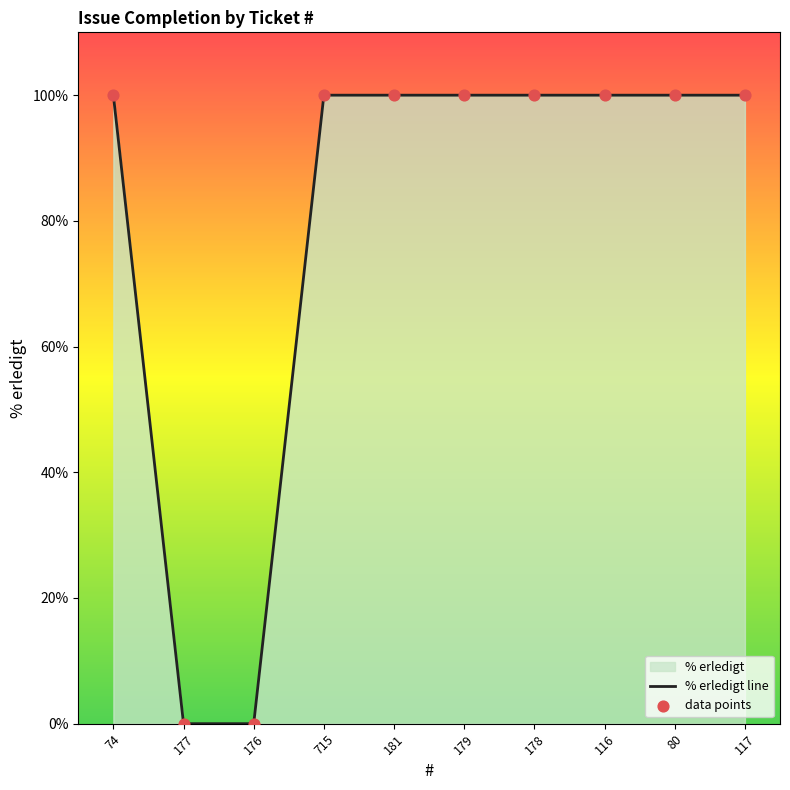

At which category is the sum across all series the highest?

74